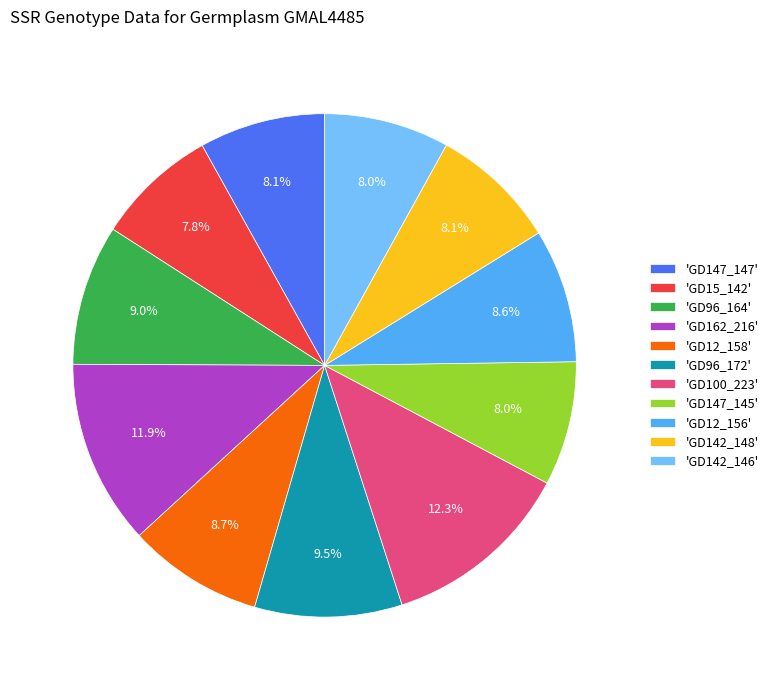

Is there any slice that represents more than half of the pie?

No